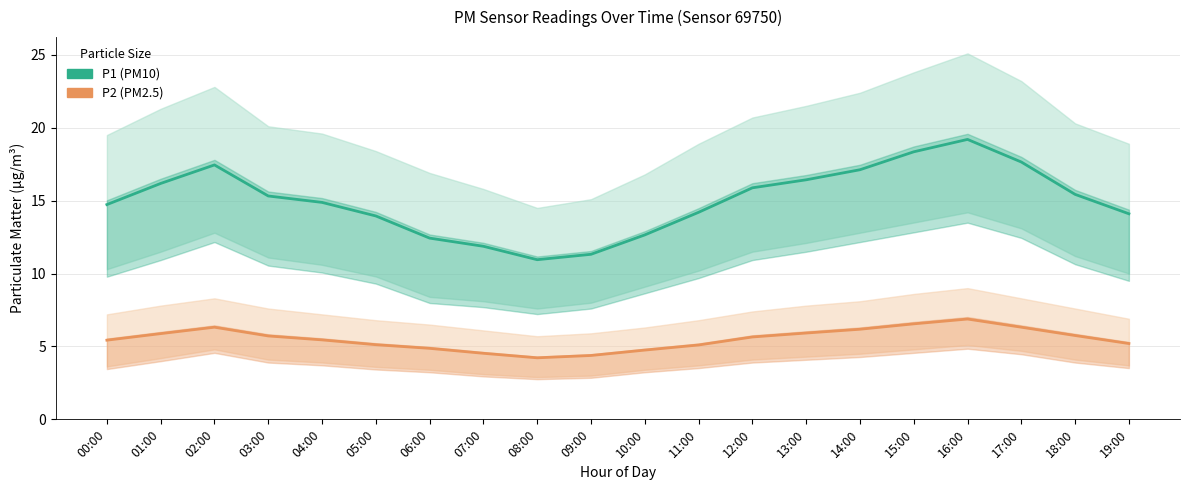

What is the minimum value for P2 (PM2.5)?

4.2